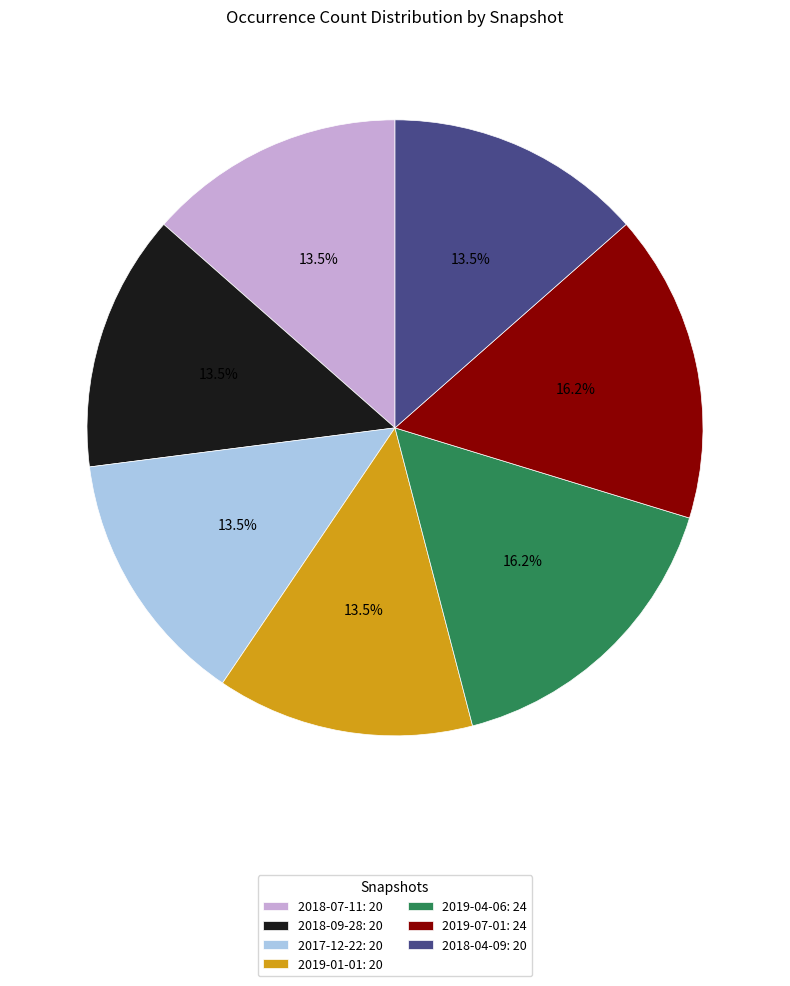

Do 2019-04-06: 24 and 2018-04-09: 20 together represent more than half of the pie?

No